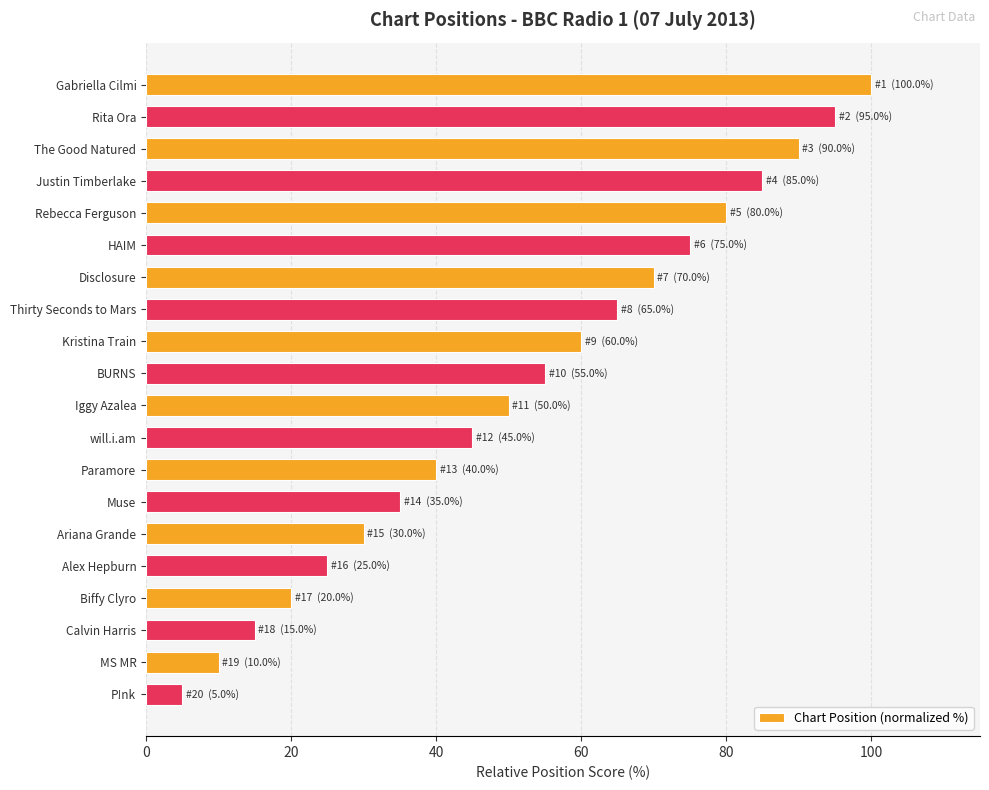

What is the maximum value shown in the chart?

100.0